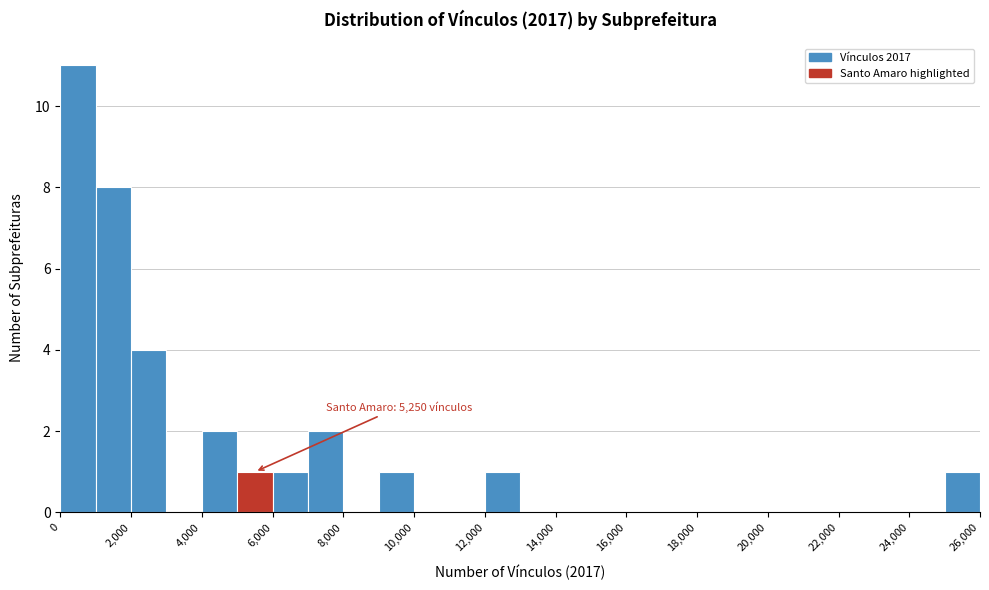

Over which range of the x-axis is the bar tallest?

0 to 1000